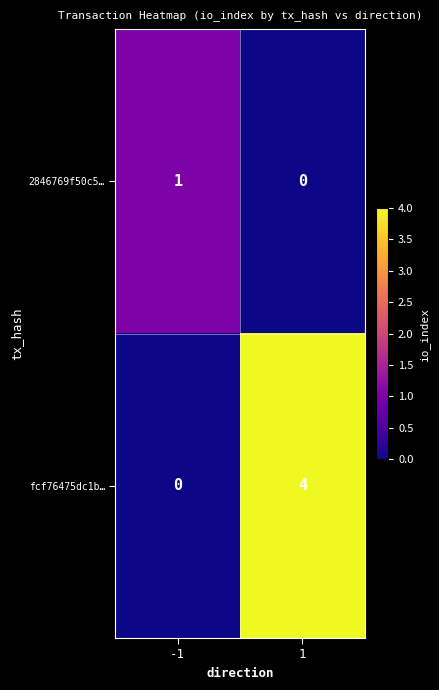

What is the approximate value of fcf76475dc1b… at 1?

4